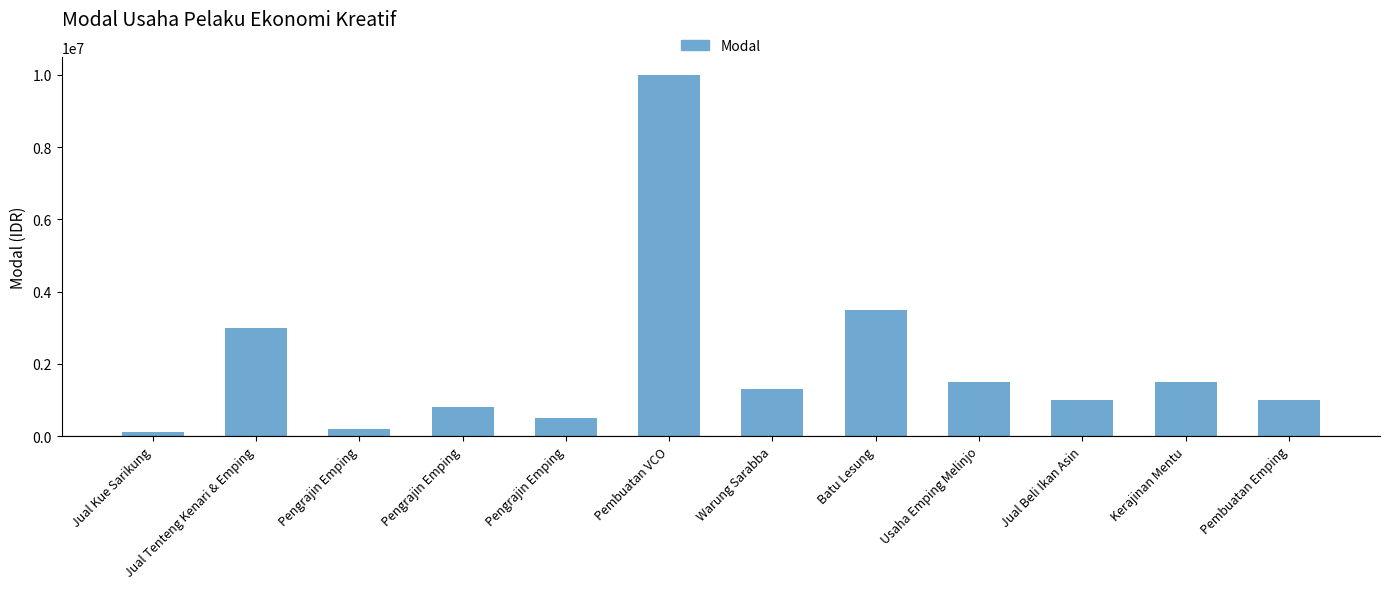

Does the chart contain any negative values?

No